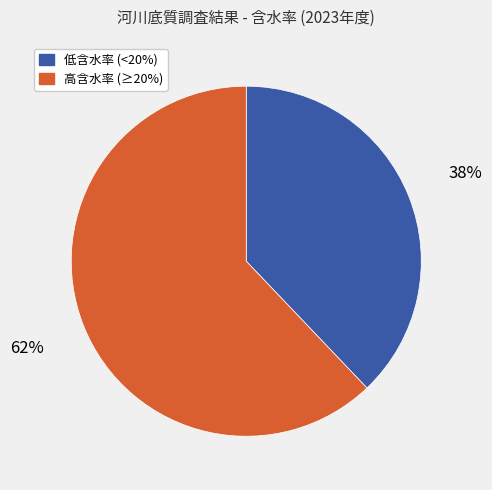

True or false: 高含水率 (≥20%) accounts for 62% of the total.

True